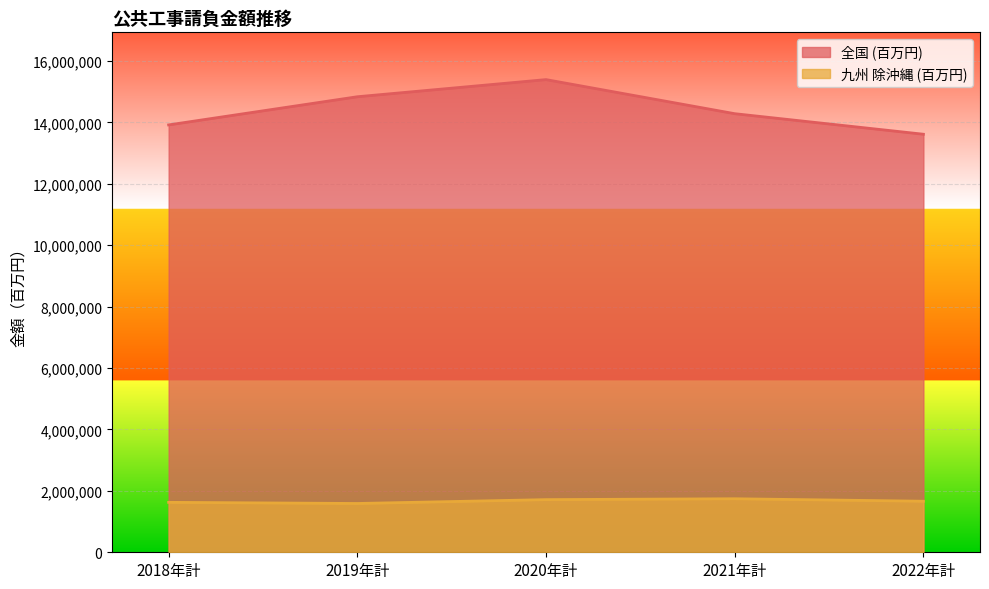

Reading right to left, what are all the values shown in this chart?

全国 (百万円): 2022年計=13617405	2021年計=14286663	2020年計=15396718	2019年計=14838430	2018年計=13920955
九州 除沖縄 (百万円): 2022年計=1662860	2021年計=1743402	2020年計=1714987	2019年計=1589237	2018年計=1626734